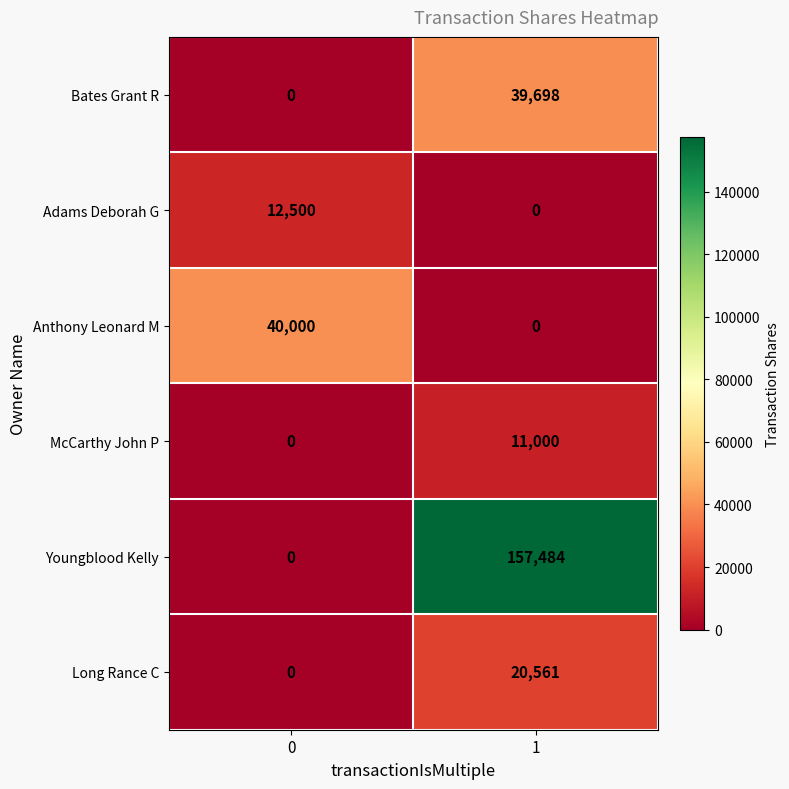

At which category is the sum across all series the highest?

1